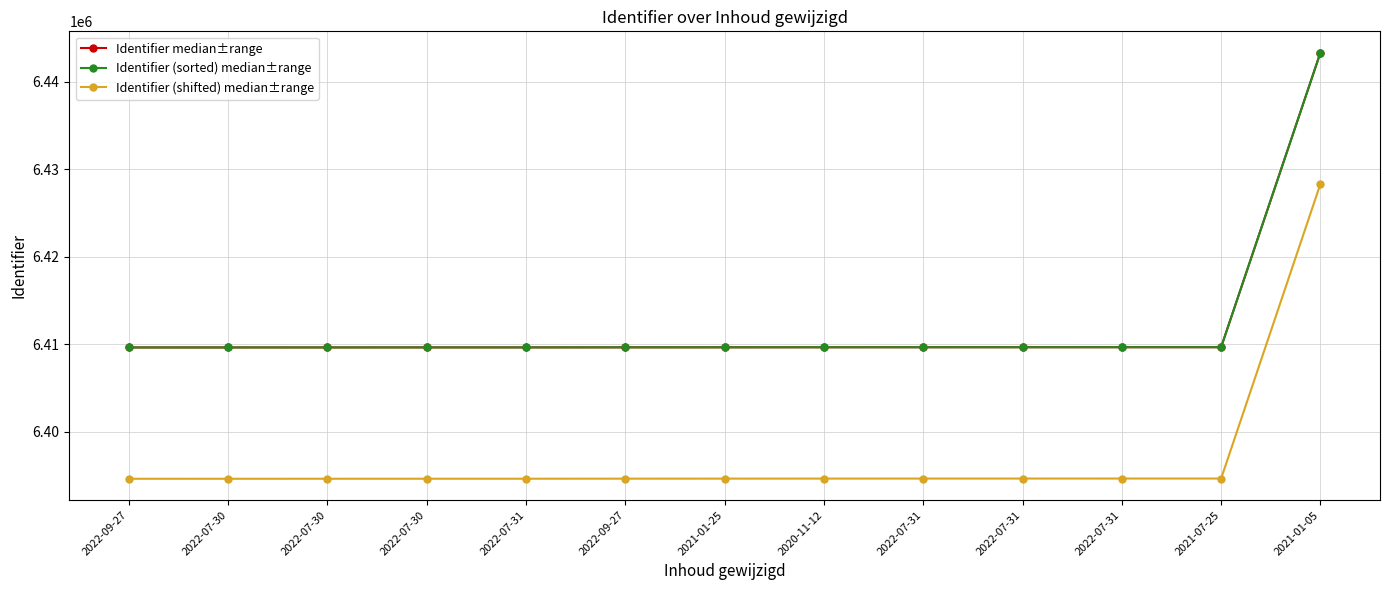

Reading right to left, transcribe all the data shown in this chart.

Identifier median±range: 6443322	6409678	6409677	6409675	6409673	6409671	6409666	6409663	6409656	6409655	6409653	6409651	6409650
Identifier (sorted) median±range: 6443322	6409678	6409677	6409675	6409673	6409671	6409666	6409663	6409656	6409655	6409653	6409651	6409650
Identifier (shifted) median±range: 6428322	6394678	6394677	6394675	6394673	6394671	6394666	6394663	6394656	6394655	6394653	6394651	6394650